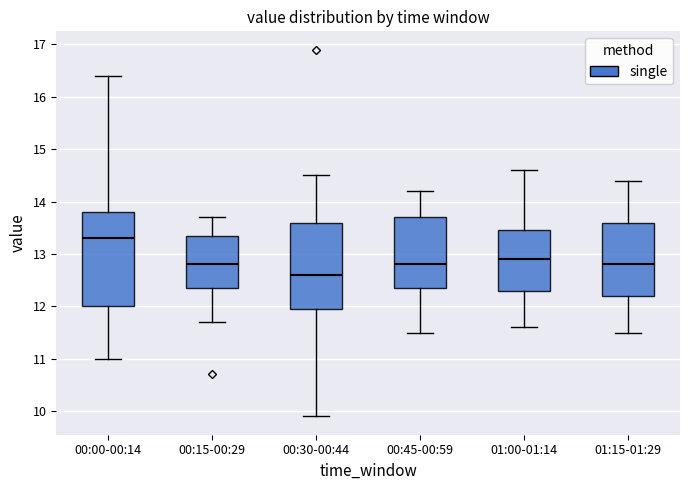

Reading left to right, read every box against the y-axis: the position of its median line, the range the box covers, and the ends of its whiskers. The values are not printed on the chart, so give them approximately, as read against the axis.

00:00-00:14: median 13.3, box 12.0 to 13.8, whiskers 11.0 to 16.4
00:15-00:29: median 12.8, box 12.4 to 13.4, whiskers 11.7 to 13.7
00:30-00:44: median 12.6, box 12.0 to 13.6, whiskers 9.9 to 14.5
00:45-00:59: median 12.8, box 12.4 to 13.7, whiskers 11.5 to 14.2
01:00-01:14: median 12.9, box 12.3 to 13.5, whiskers 11.6 to 14.6
01:15-01:29: median 12.8, box 12.2 to 13.6, whiskers 11.5 to 14.4